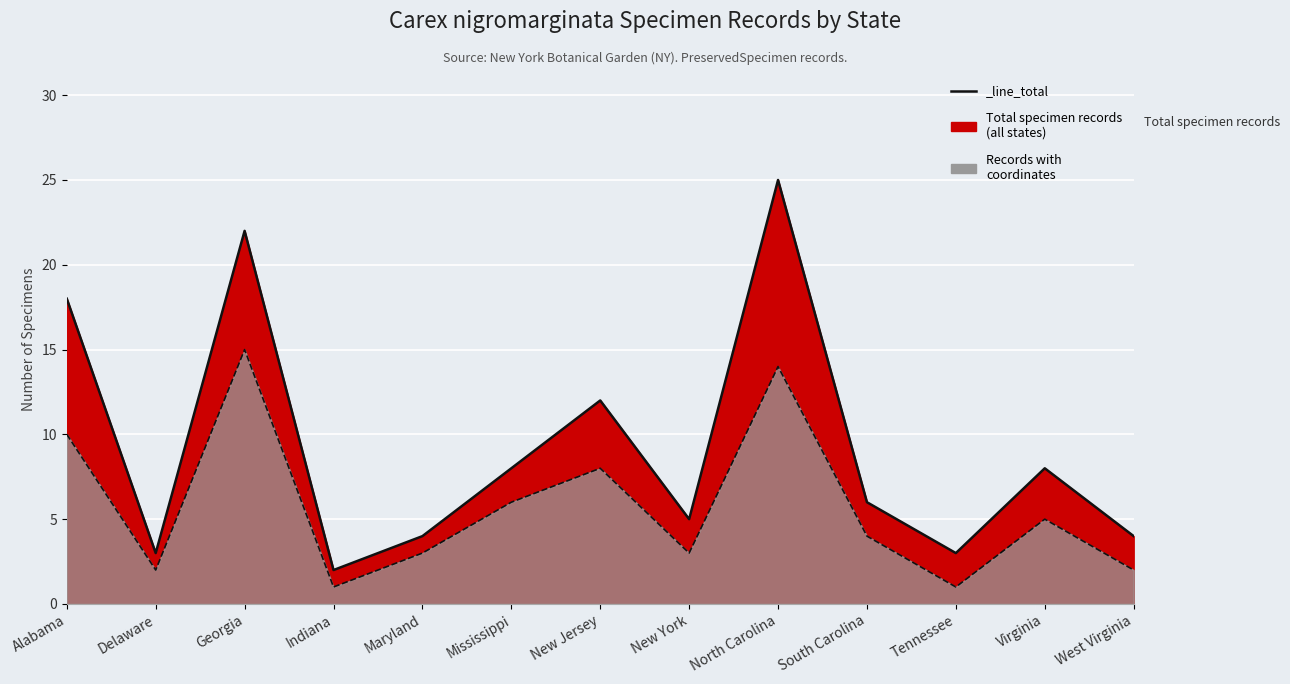

Where is the first local maximum for With Coordinates?

Georgia